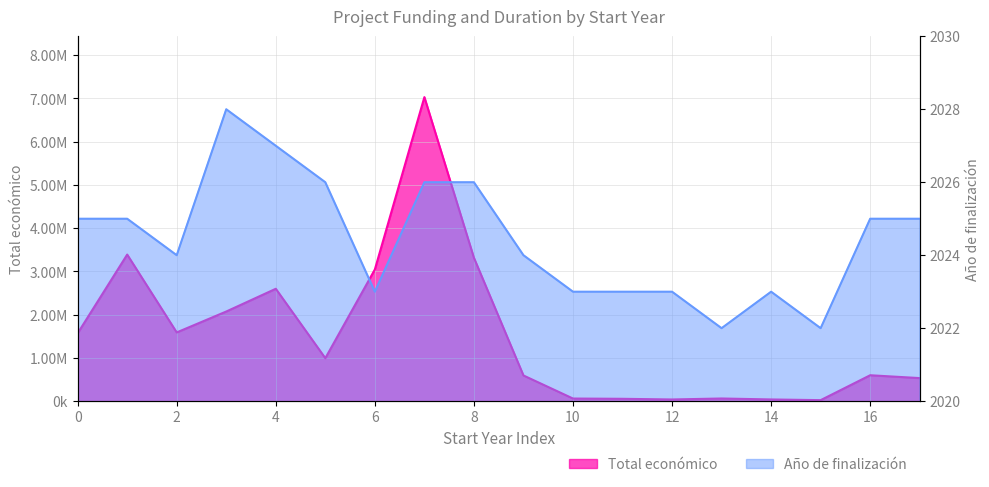

How many interior local valleys does the Año de finalización series have?

4